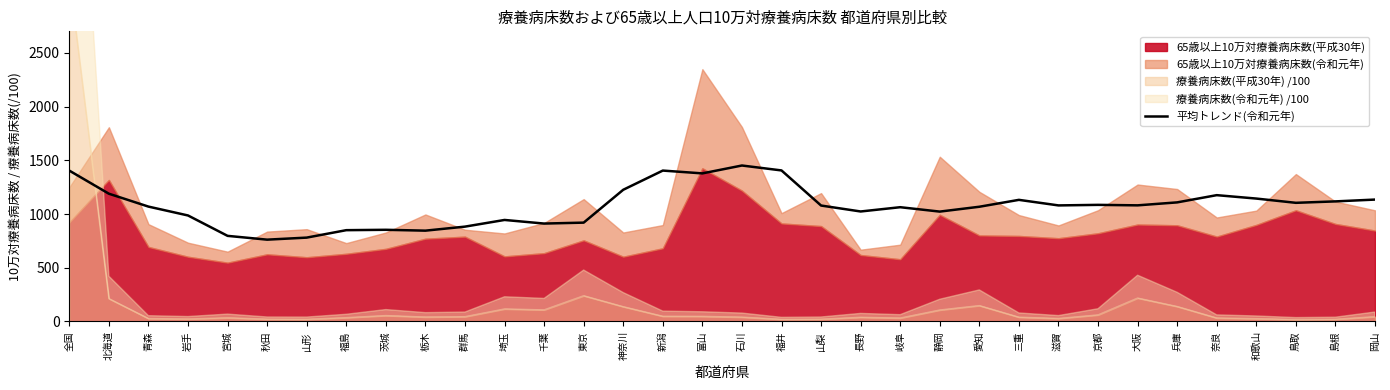

What is the approximate value of 平均トレンド(令和元年) at 山形?

780.6